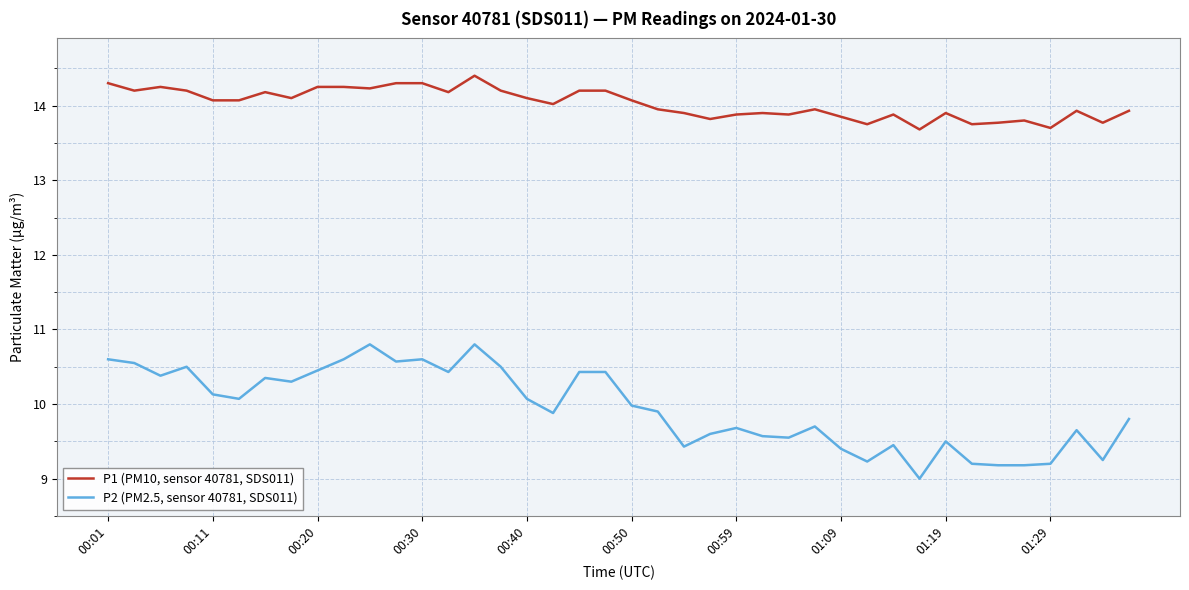

What is the difference between the maximum and minimum values in the P1 (PM10, sensor 40781, SDS011) series?

0.7